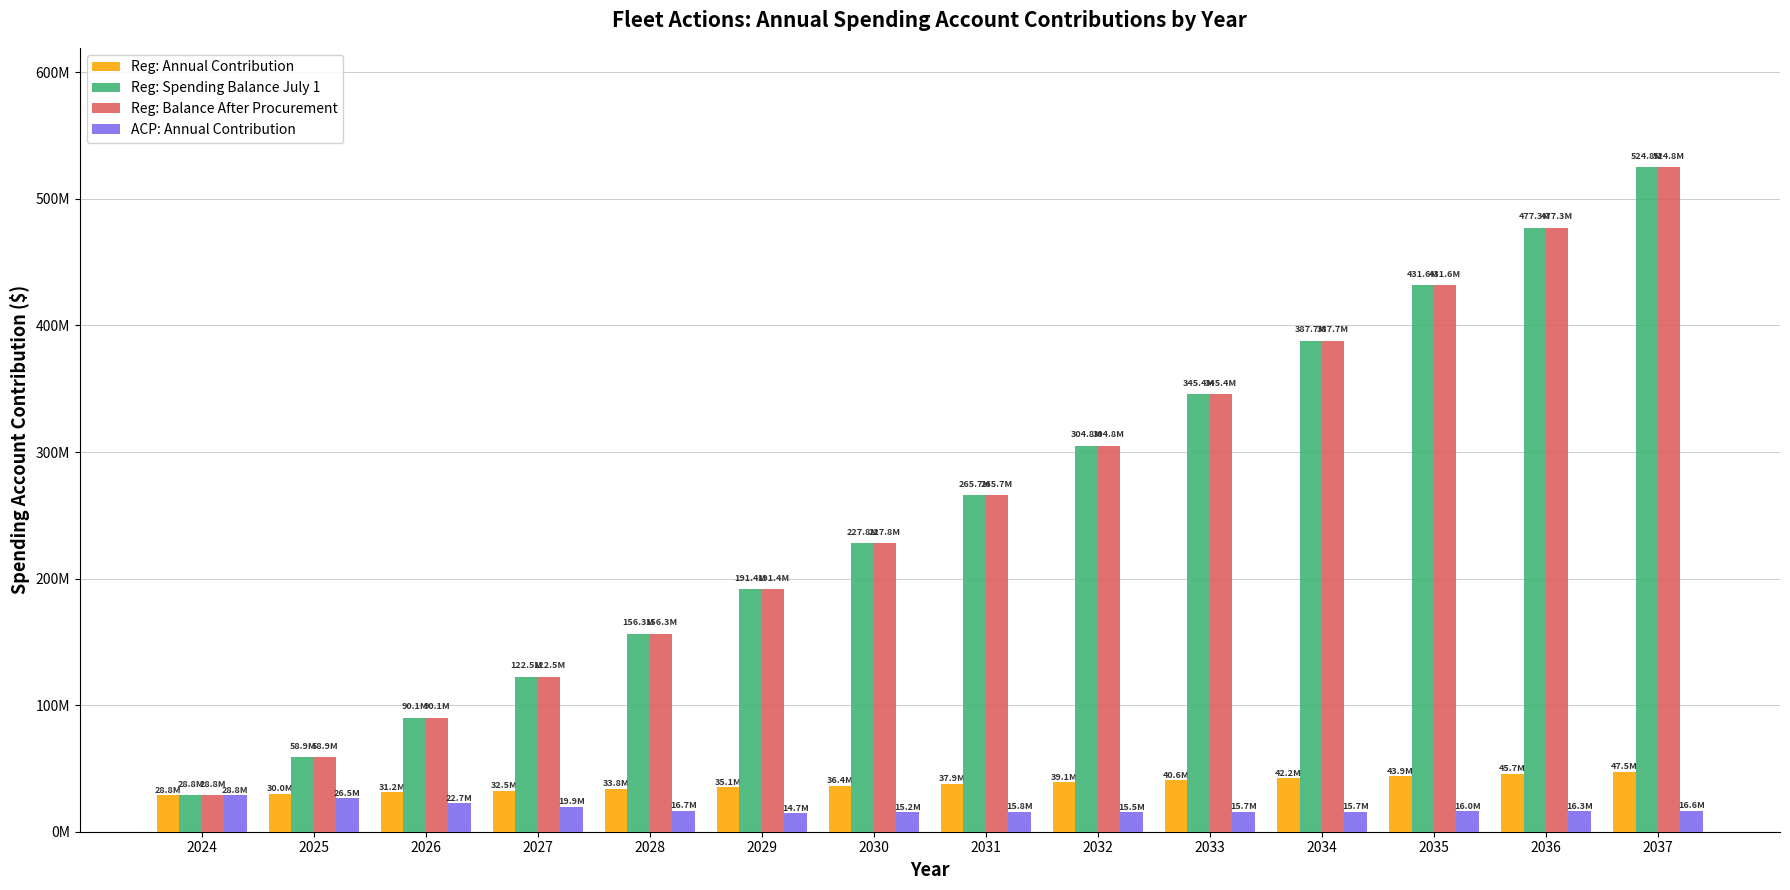

The Reg: Annual Contribution series shows 20383368.7 at 2034. True or false?

False